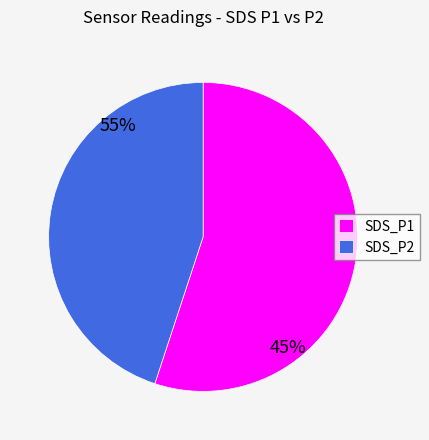

Count the number of slices in the pie.

2